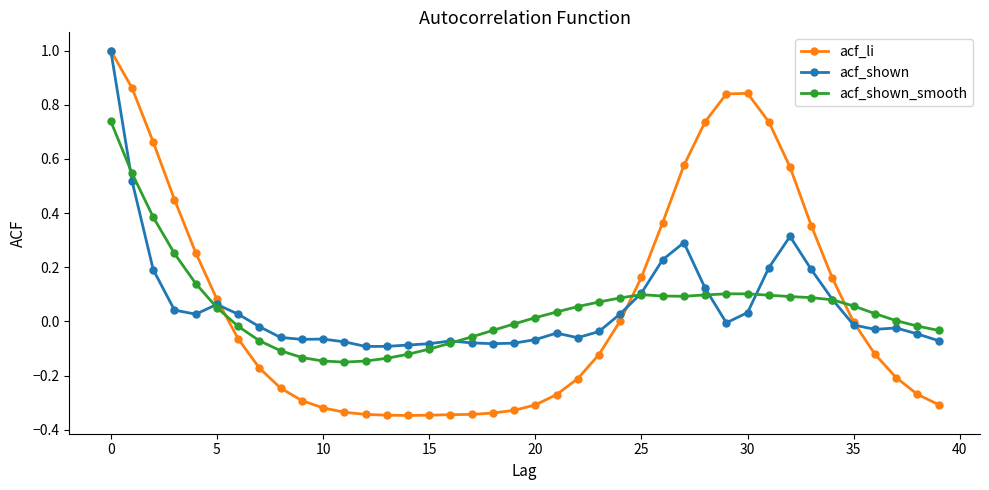

Which series has the largest range (max minus min)?

acf_li